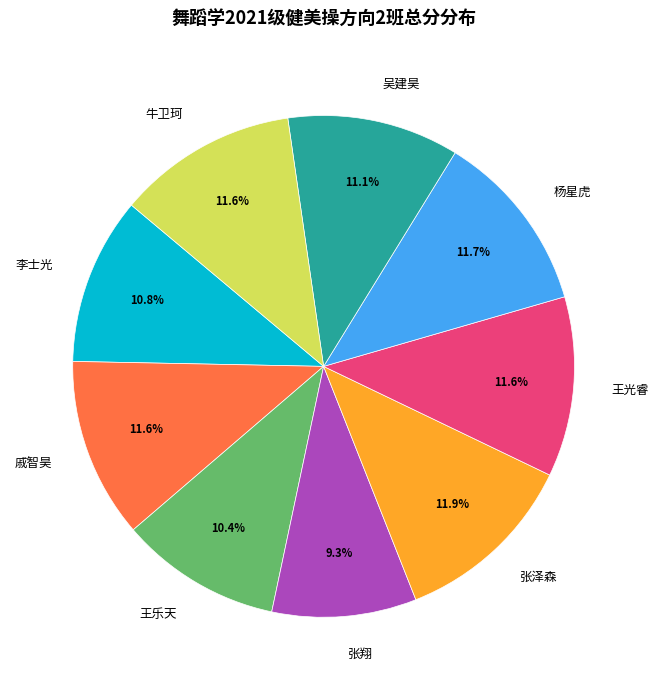

What is the smallest slice in the pie chart?

张翔